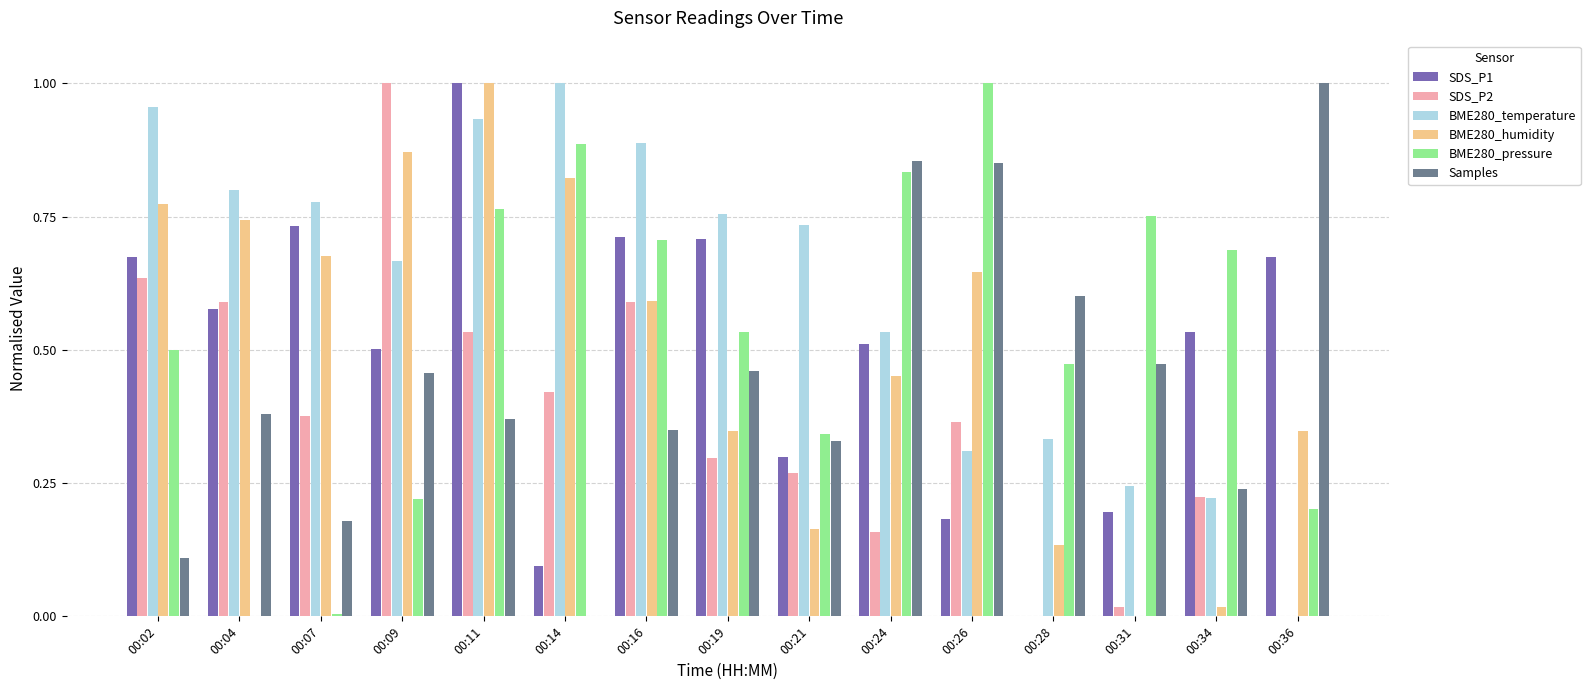

At which category is the sum across all series the highest?

00:11